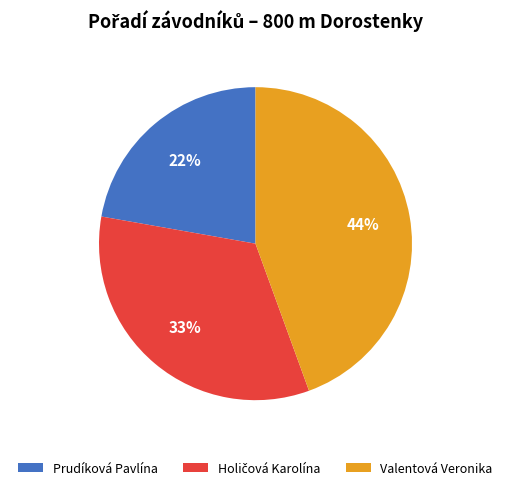

To the nearest percent, what is the difference between the Valentová Veronika and Prudíková Pavlína slice percentages?

22%